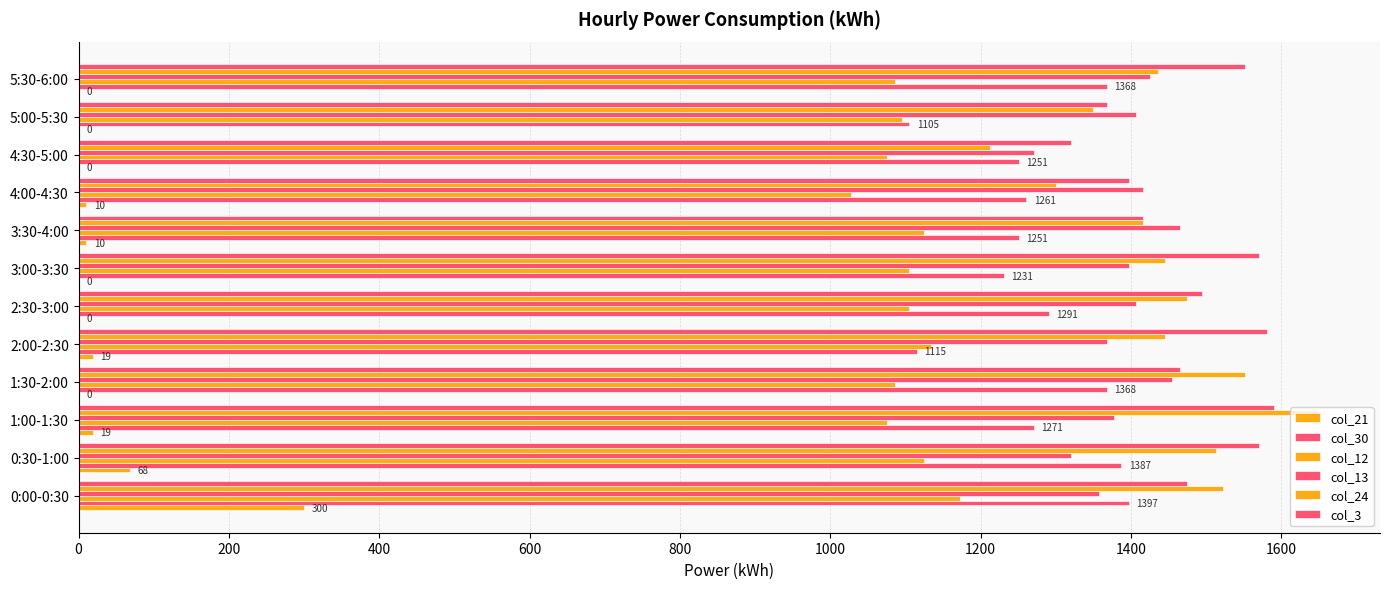

Count the number of categories in the chart.

12